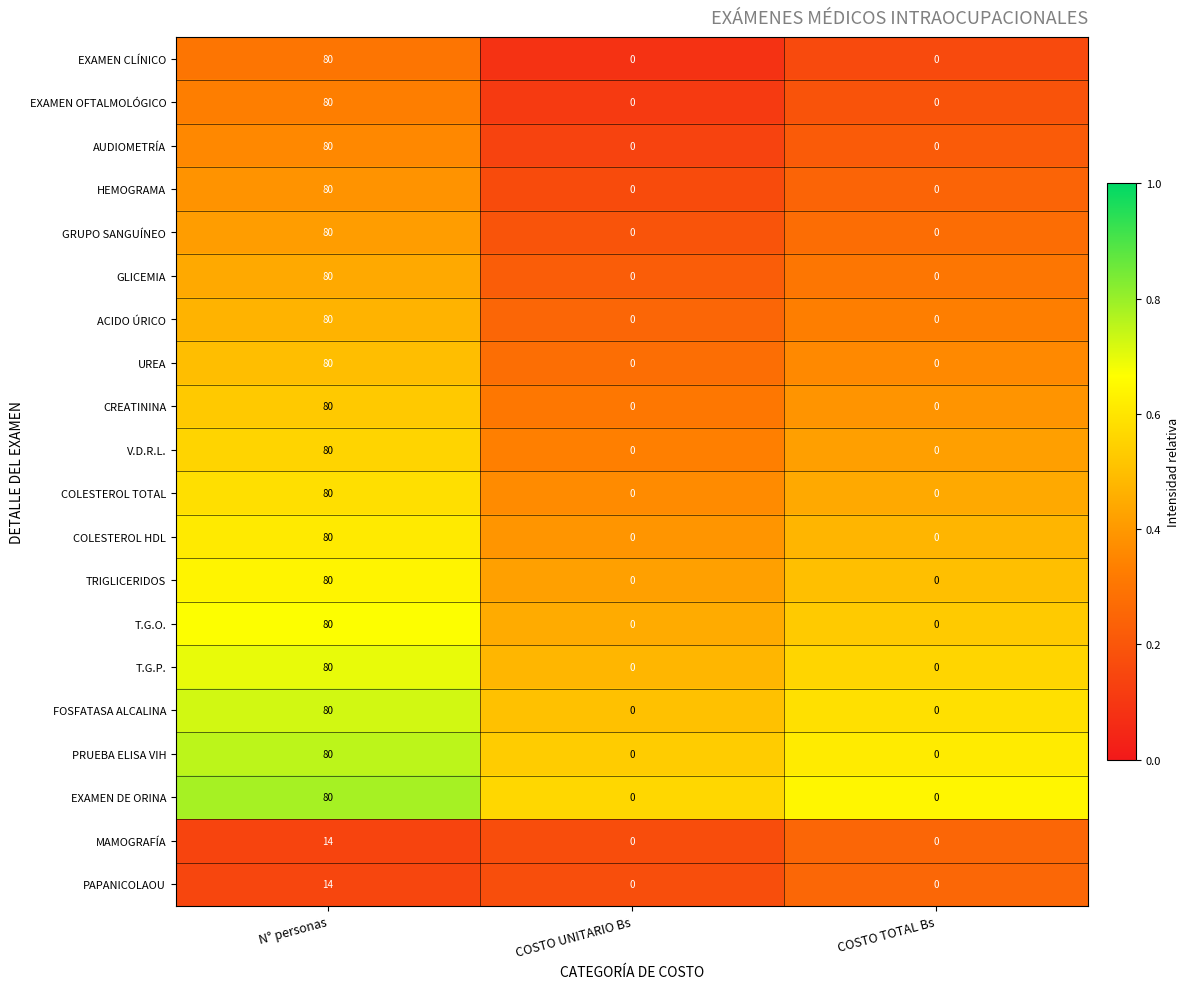

What is the spread (max minus min) of values at N° personas?

66